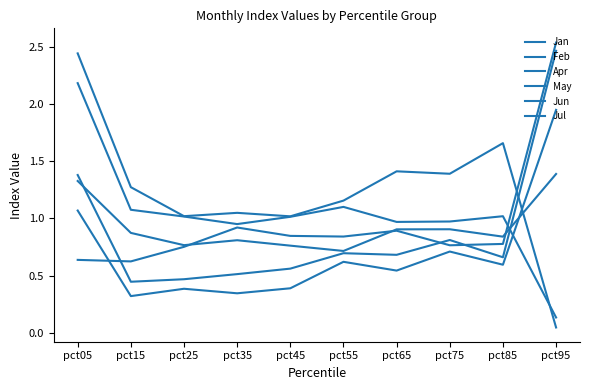

What is the difference between the Jun values at pct05 and pct65?

0.4